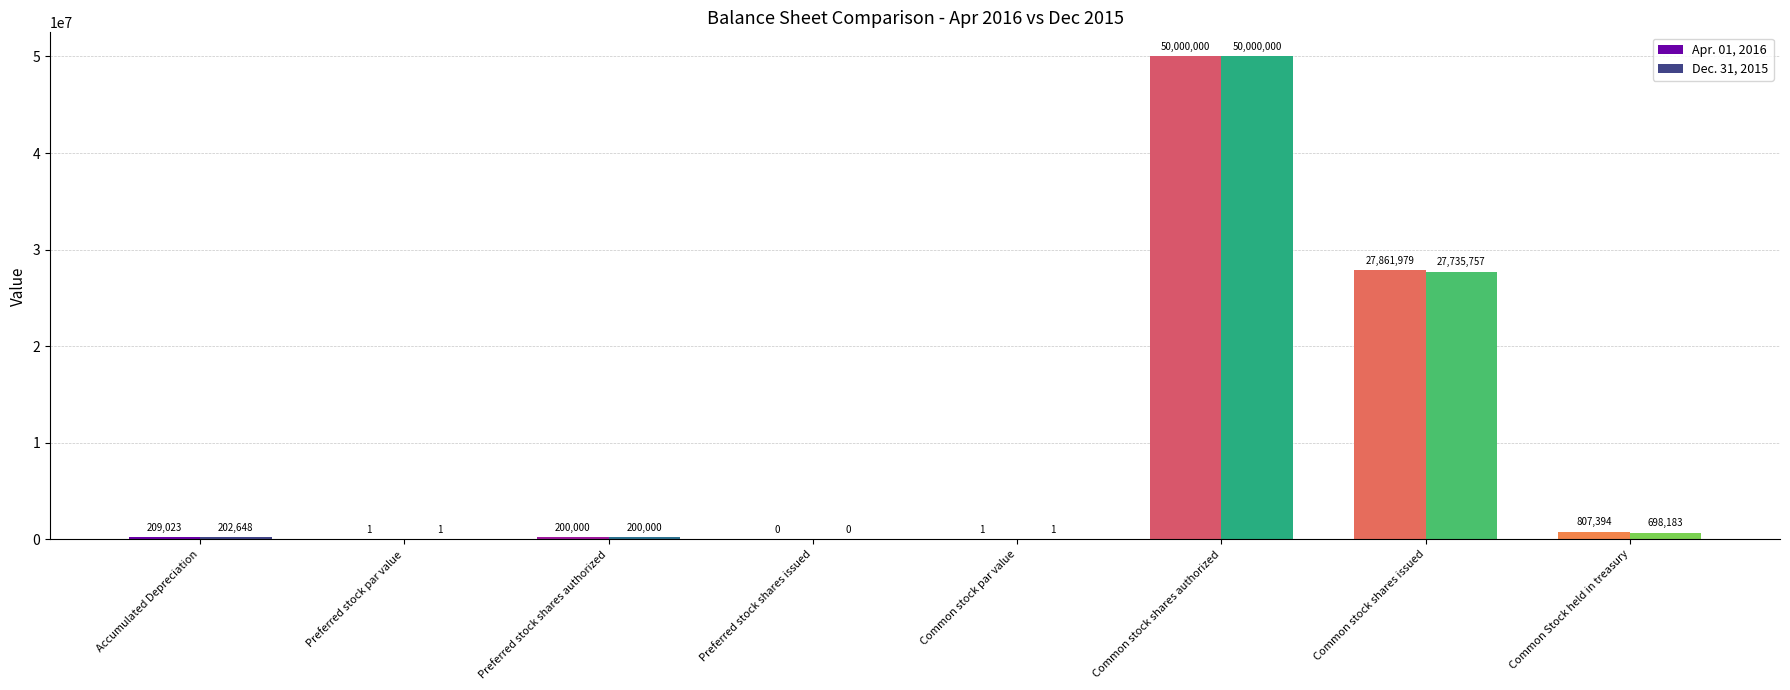

What is the difference between the Apr. 01, 2016 values at Common stock par value and Common stock shares issued?

27861978